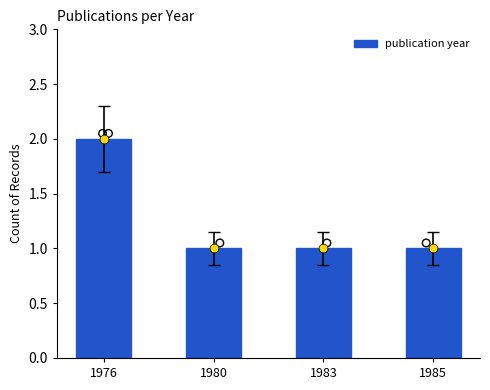

Which has a higher value, 1985 or 1983?

1985